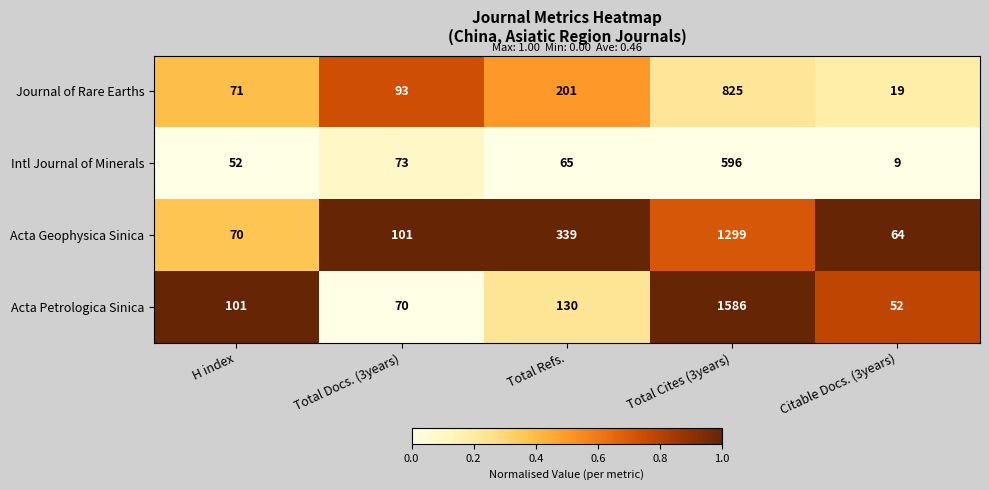

At which category is the sum across all series the highest?

Total Cites (3years)